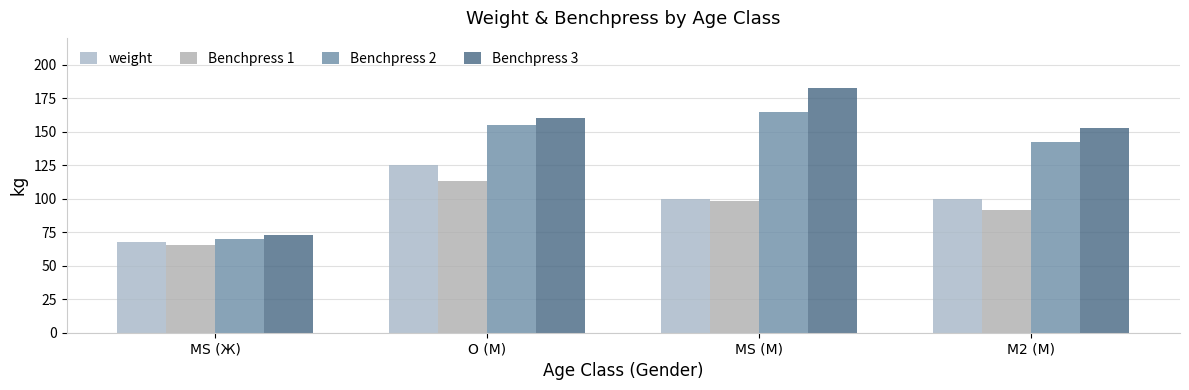

What is the difference between the highest and lowest values at M2 (М)?

60.7